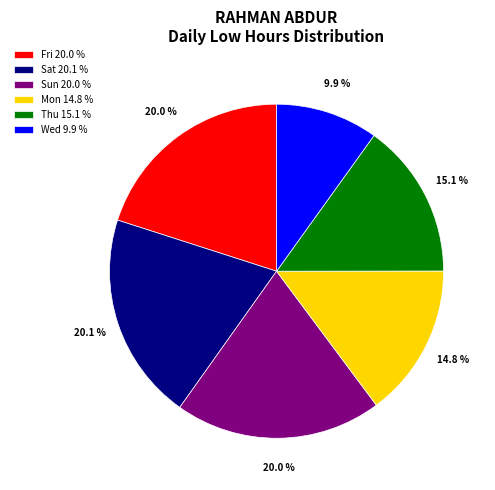

Which slice is the smallest?

Wed 9.9 %